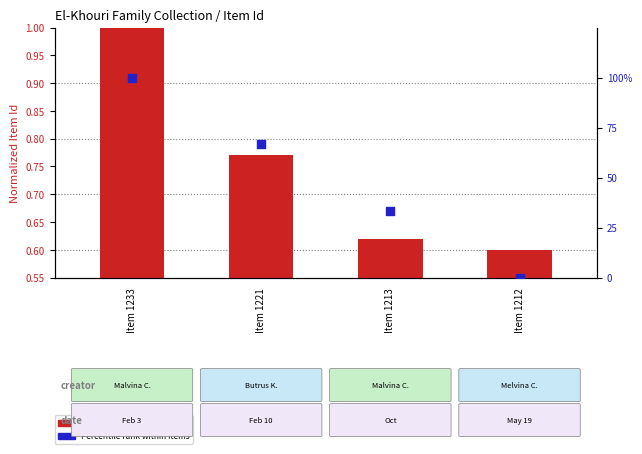

At which category is the sum across all series the highest?

Item 1233